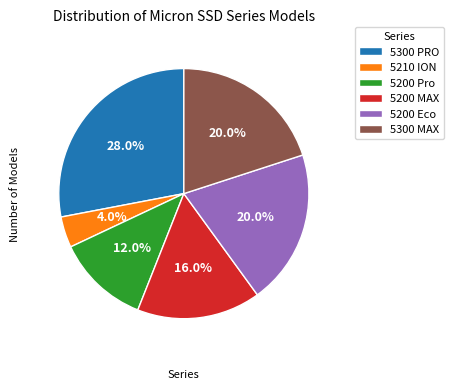

What portion of the pie excludes 5200 Eco?

80.0%